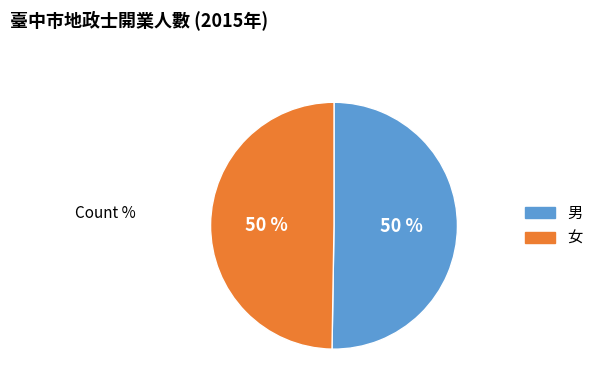

To the nearest percent, what percentage of the pie is 男?

50%